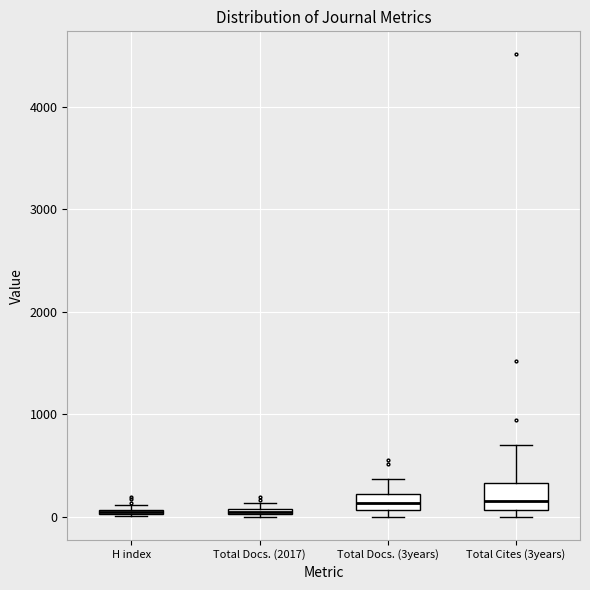

Which box is the tallest, from its lower edge to its upper edge?

Total Cites (3years)